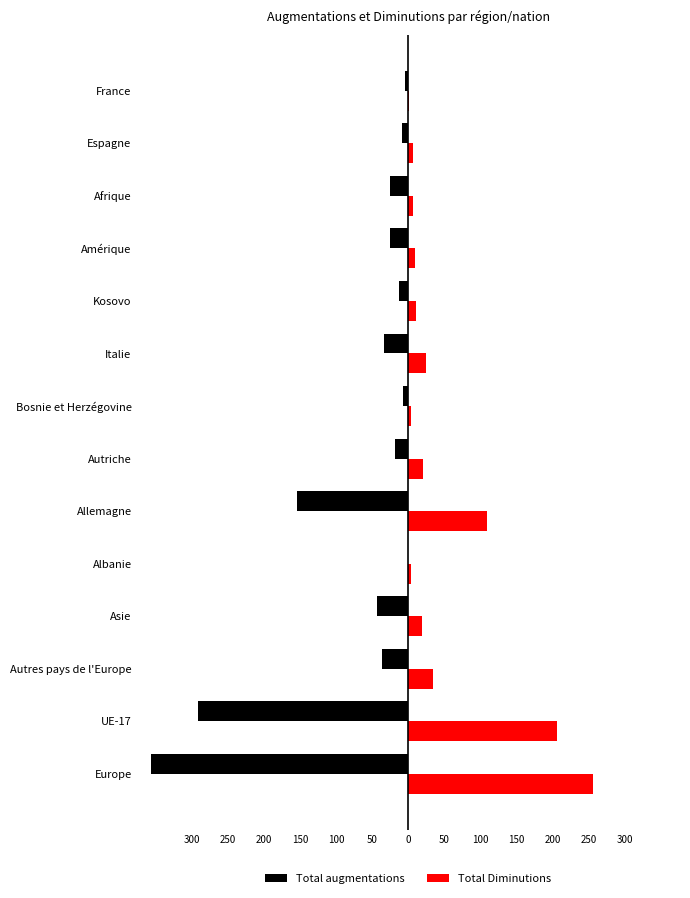

What is the difference between the maximum and minimum values in the Total augmentations series?

357